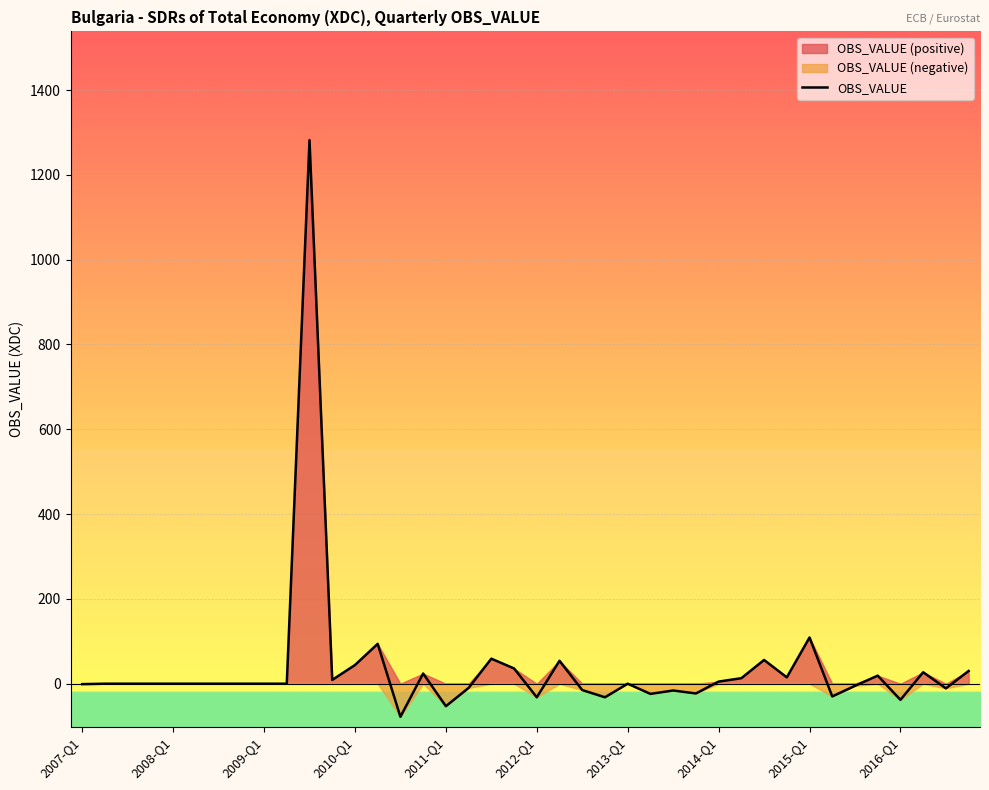

The value at 2011-Q1 is -94. True or false?

False